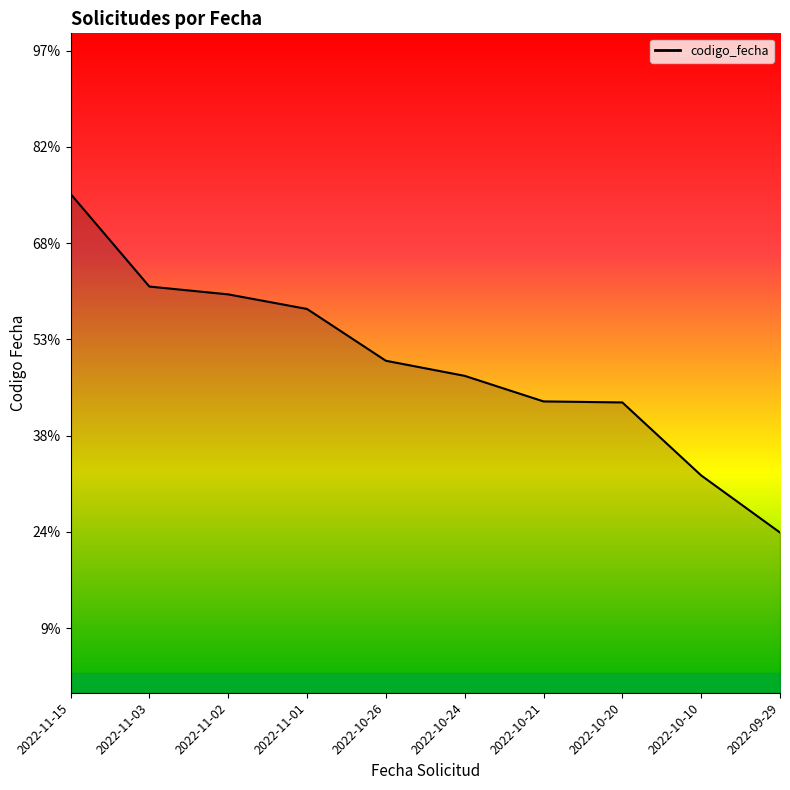

What is the label of the 10th point from the right?

2022-11-15